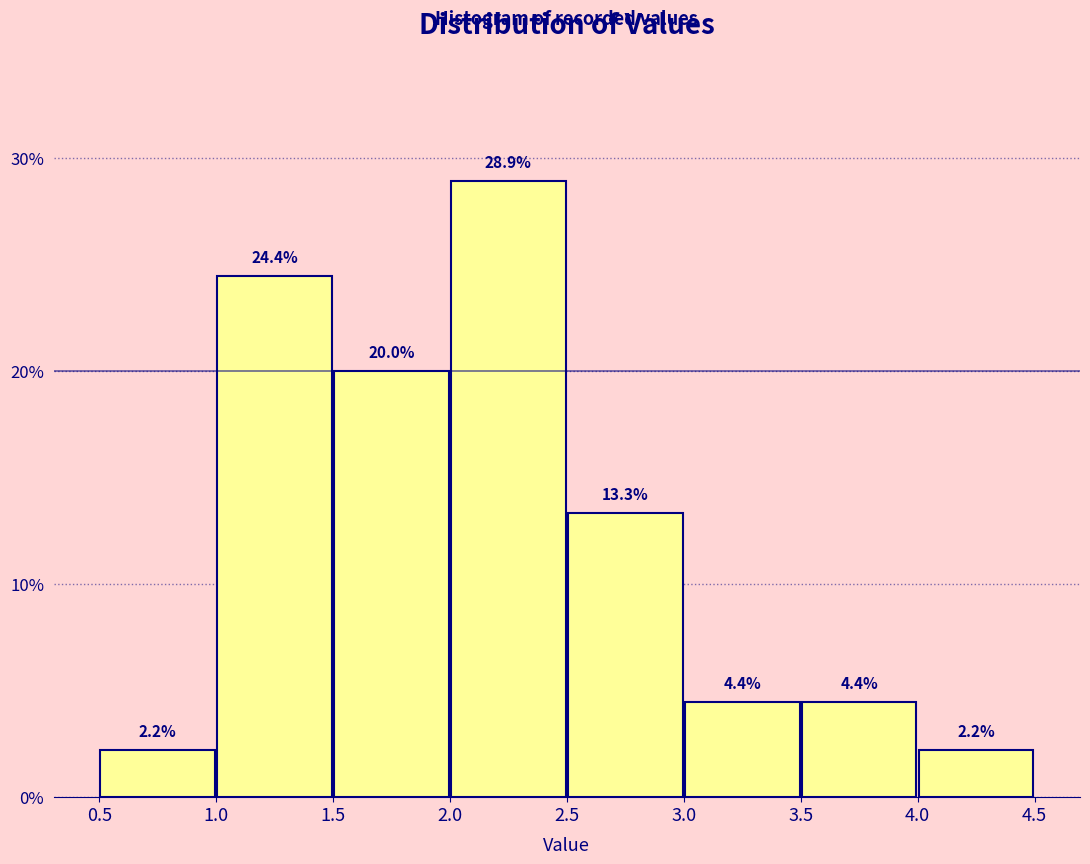

Reading left to right, list every bar in this chart as the range it spans on the x-axis followed by its height.

0.5 to 1.0: 2.2
1.0 to 1.5: 24.4
1.5 to 2.0: 20.0
2.0 to 2.5: 28.9
2.5 to 3.0: 13.3
3.0 to 3.5: 4.4
3.5 to 4.0: 4.4
4.0 to 4.5: 2.2